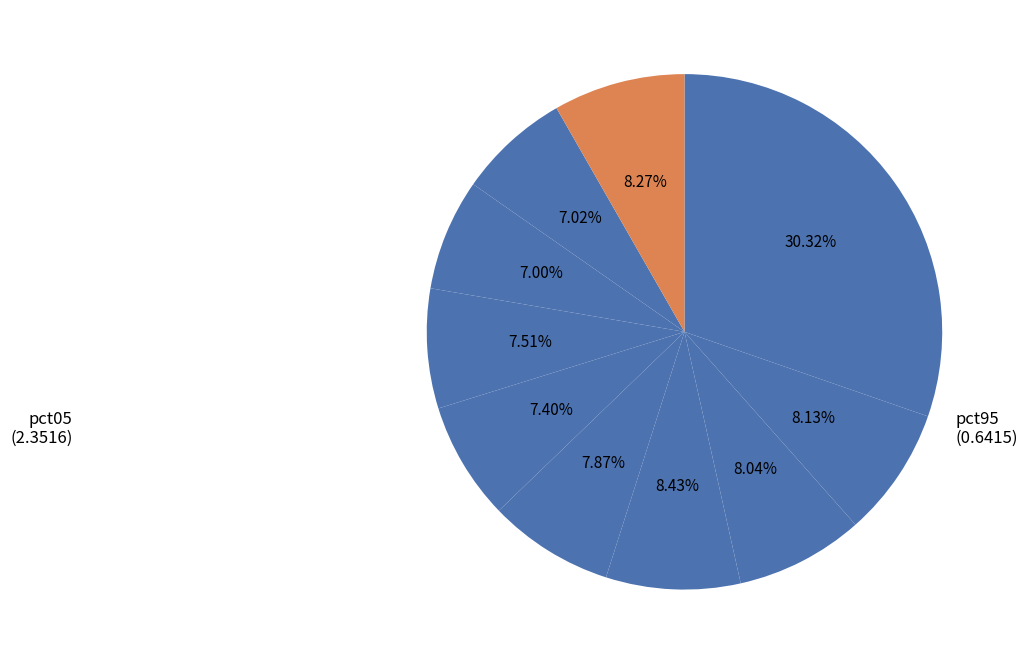

Count the number of slices in the pie.

10